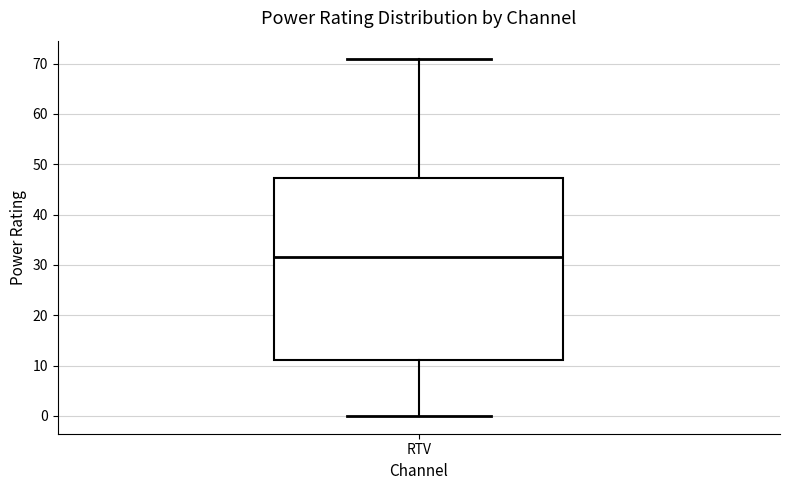

Where does the median line of the box for RTV sit on the y-axis? The values are not printed on the chart, so give them approximately, as read against the axis.

32